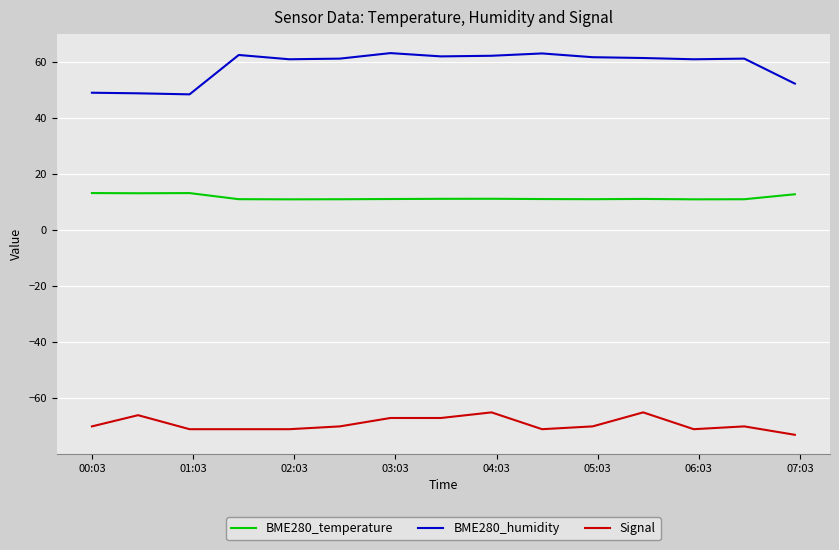

List the series in order of their peak value, lowest first.

Signal, BME280_temperature, BME280_humidity